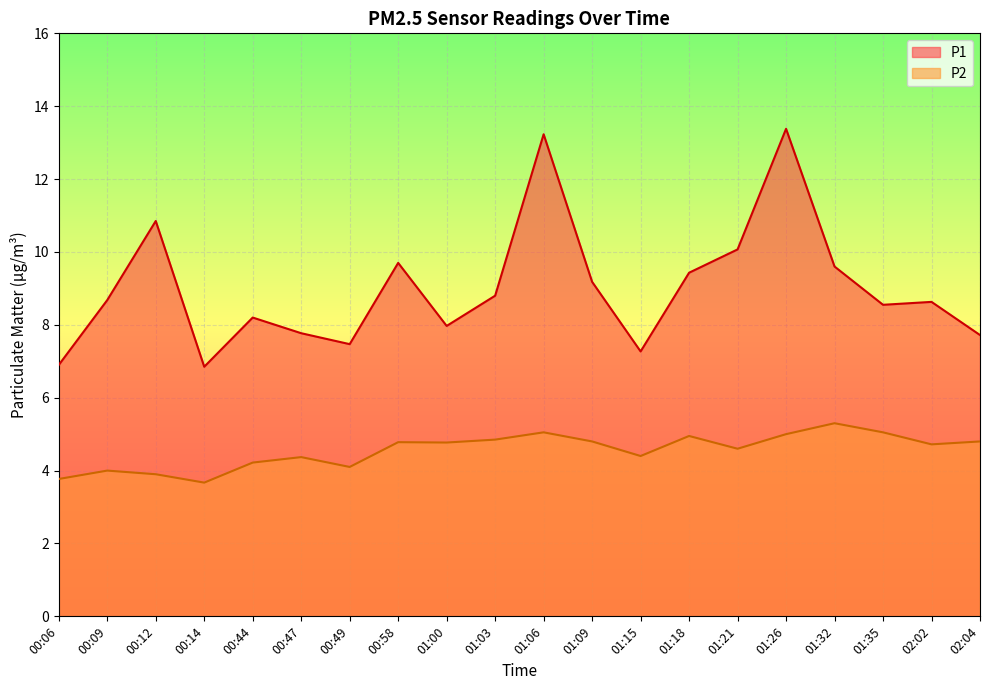

The value of P1 at 00:44 is 8.2. True or false?

True